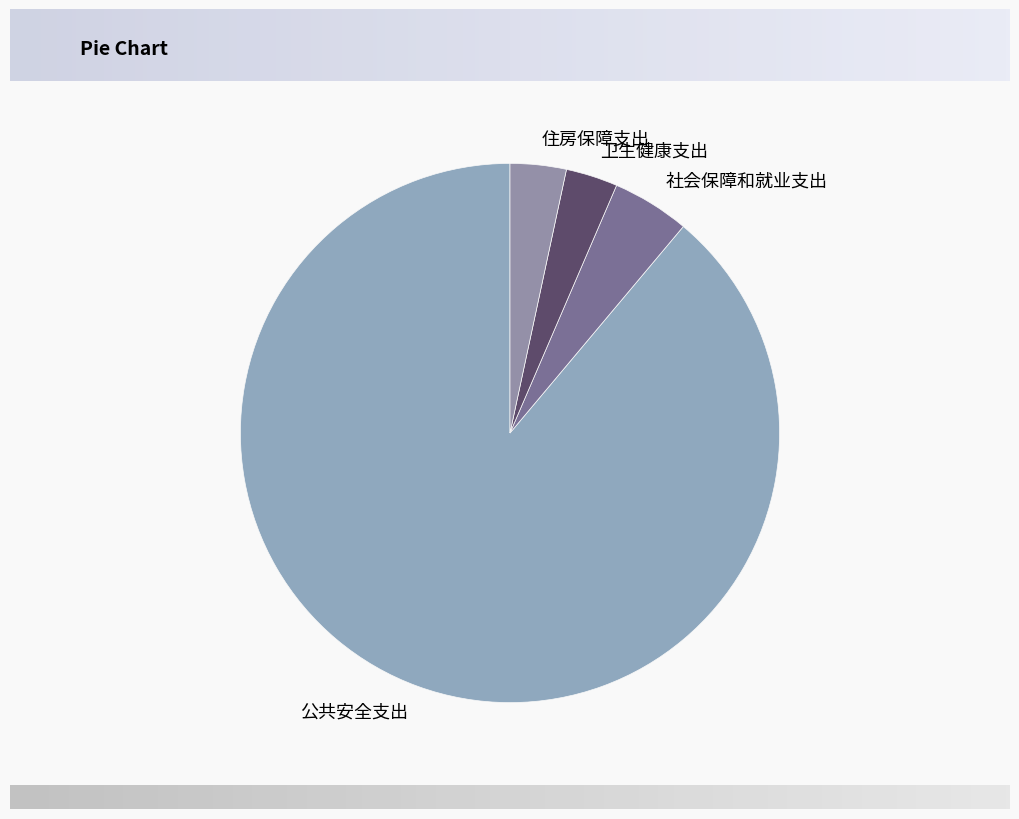

Combined, do 社会保障和就业支出 and 公共安全支出 account for over 50%?

Yes